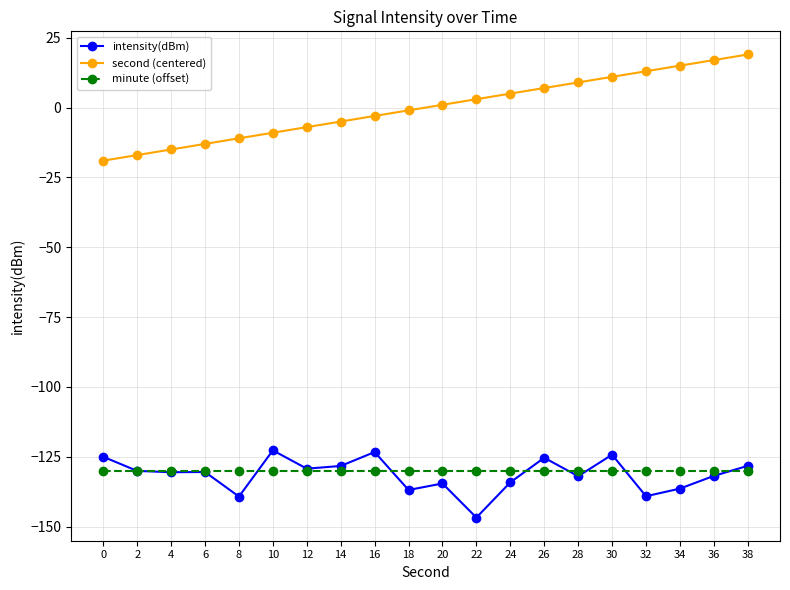

How many categories are shown in the chart?

20